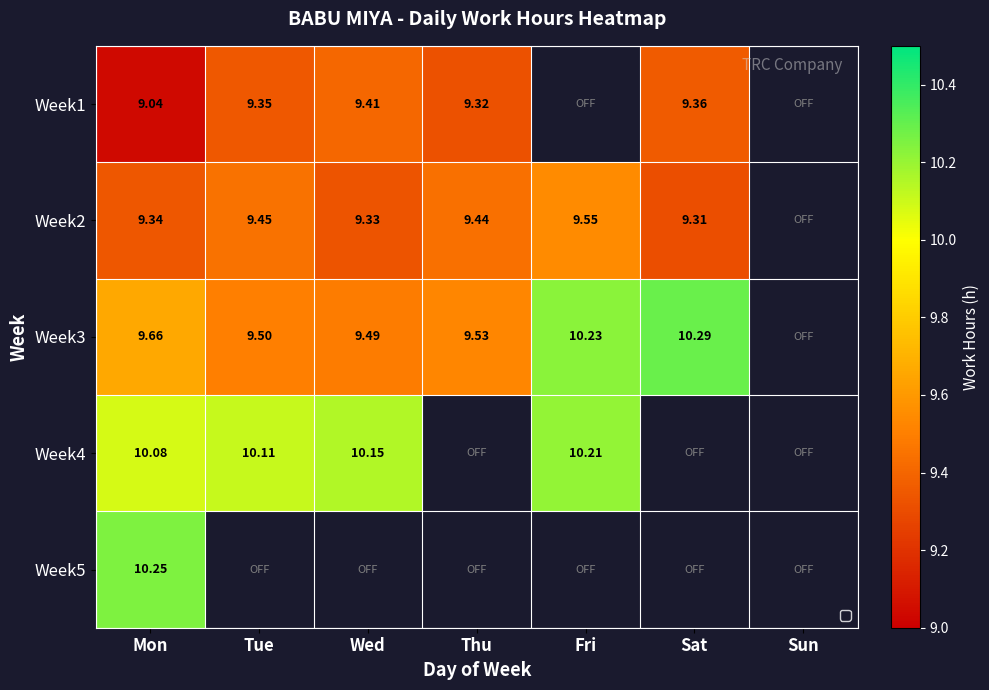

What is the spread (max minus min) of values at Wed?

0.8